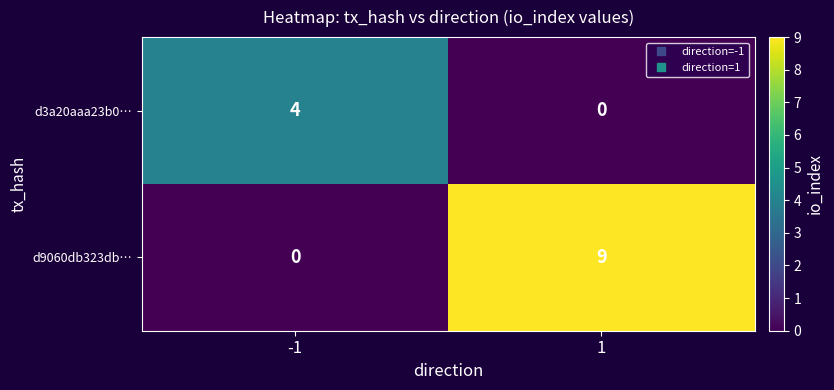

Is it true that d3a20aaa23b0… equals 0 at 1?

True